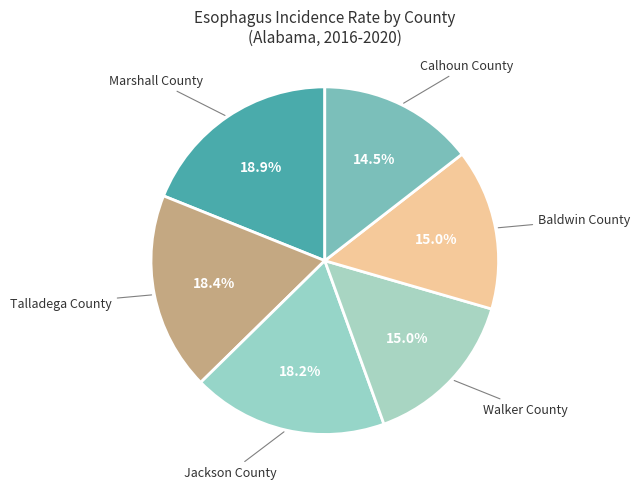

How many slices are in this pie chart?

6